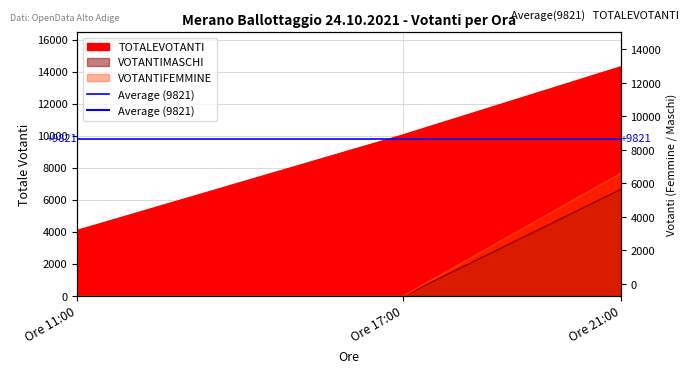

How many categories are shown in the chart?

3